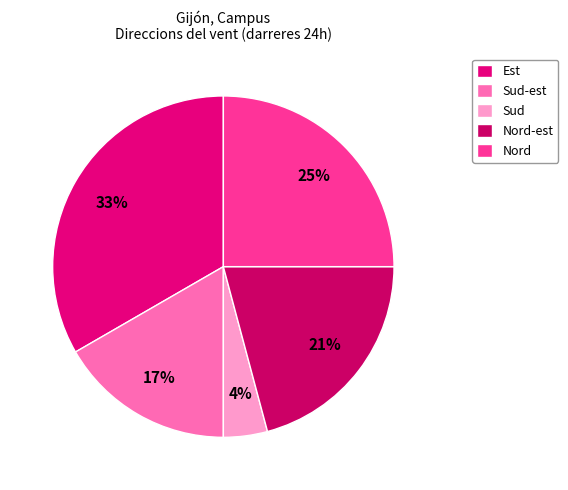

Which slice is the largest?

Est